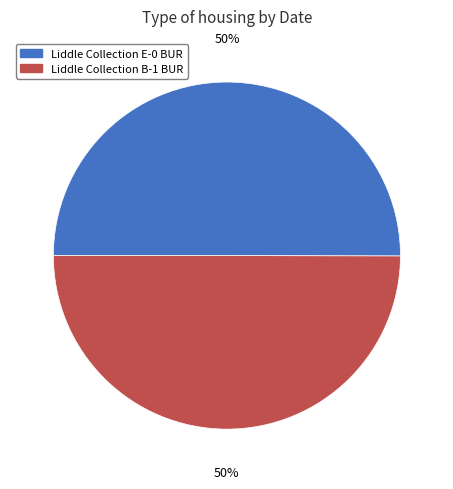

How many segments does this pie chart have?

2